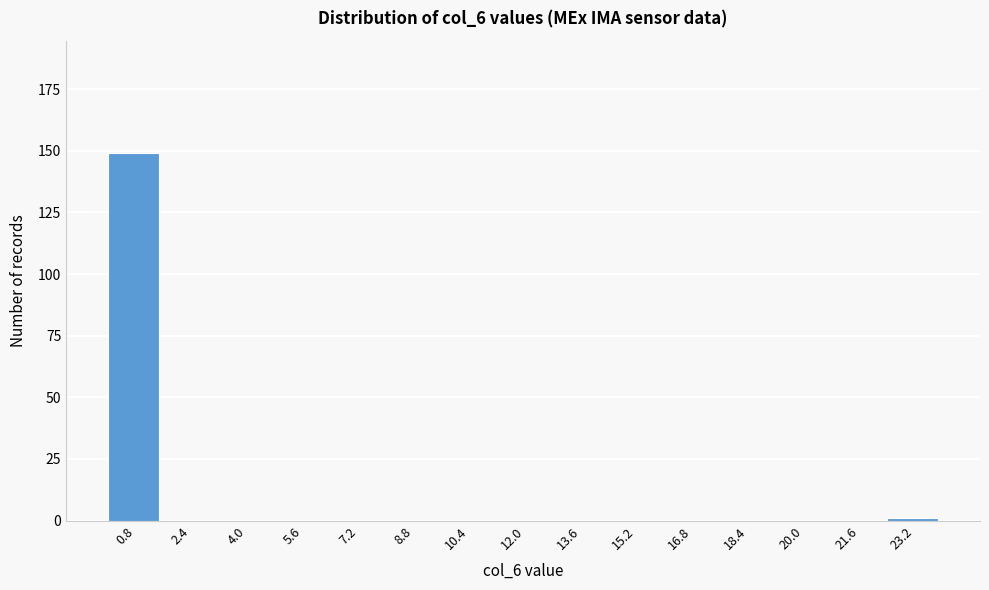

Which range on the x-axis has the tallest bar?

0.0 to 1.6